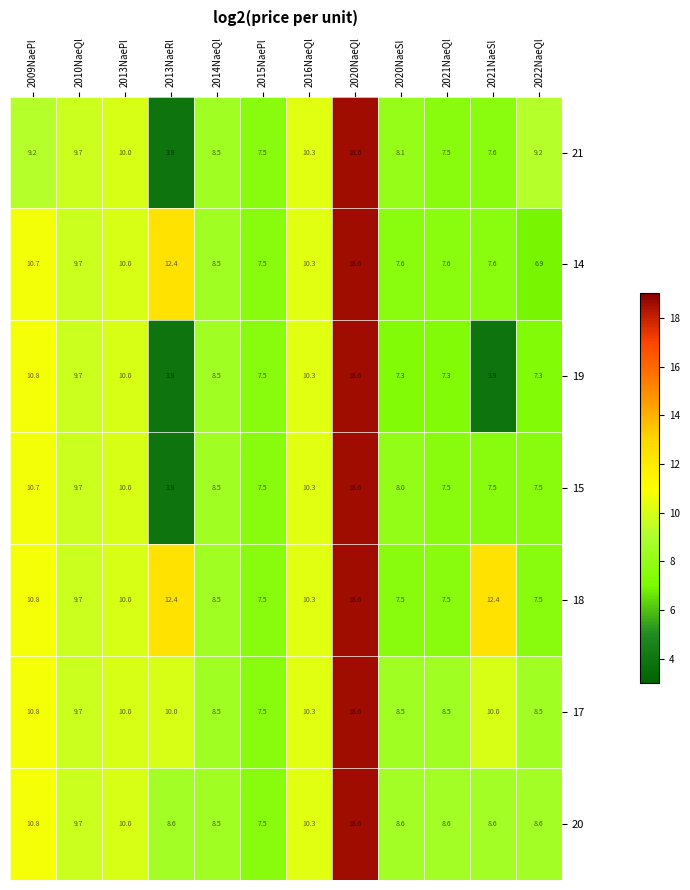

Where does the 21 series first go above 9?

2009NaePl